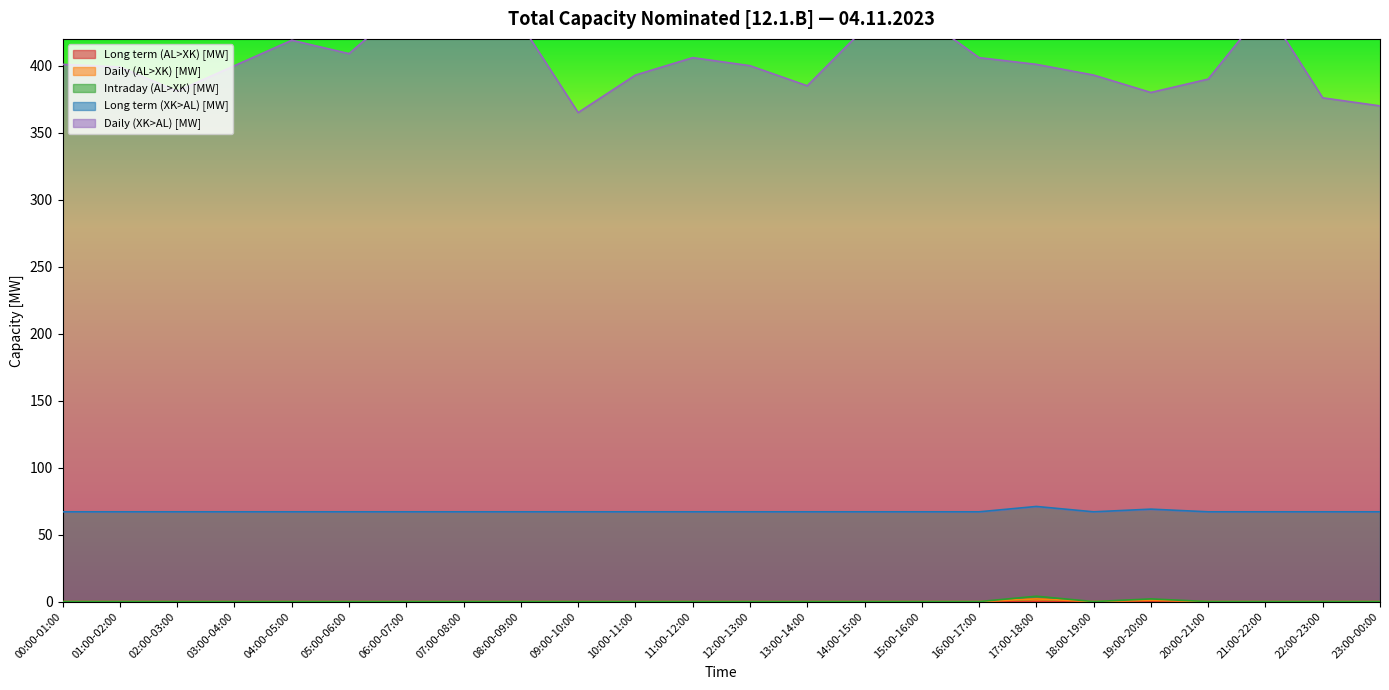

Which category has the lowest value in the Daily (XK>AL) [MW] series?

09:00-10:00